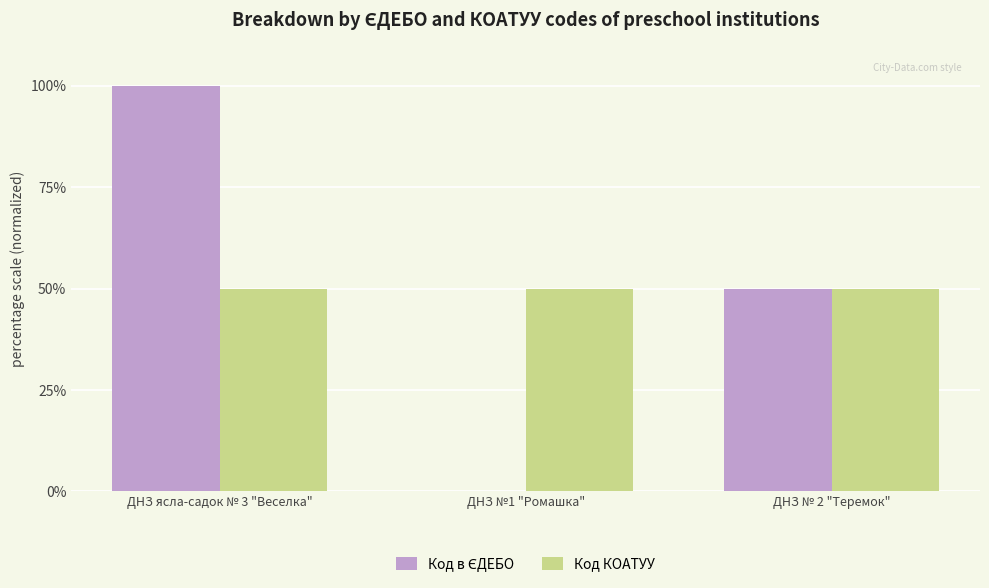

How many groups of bars are there?

3